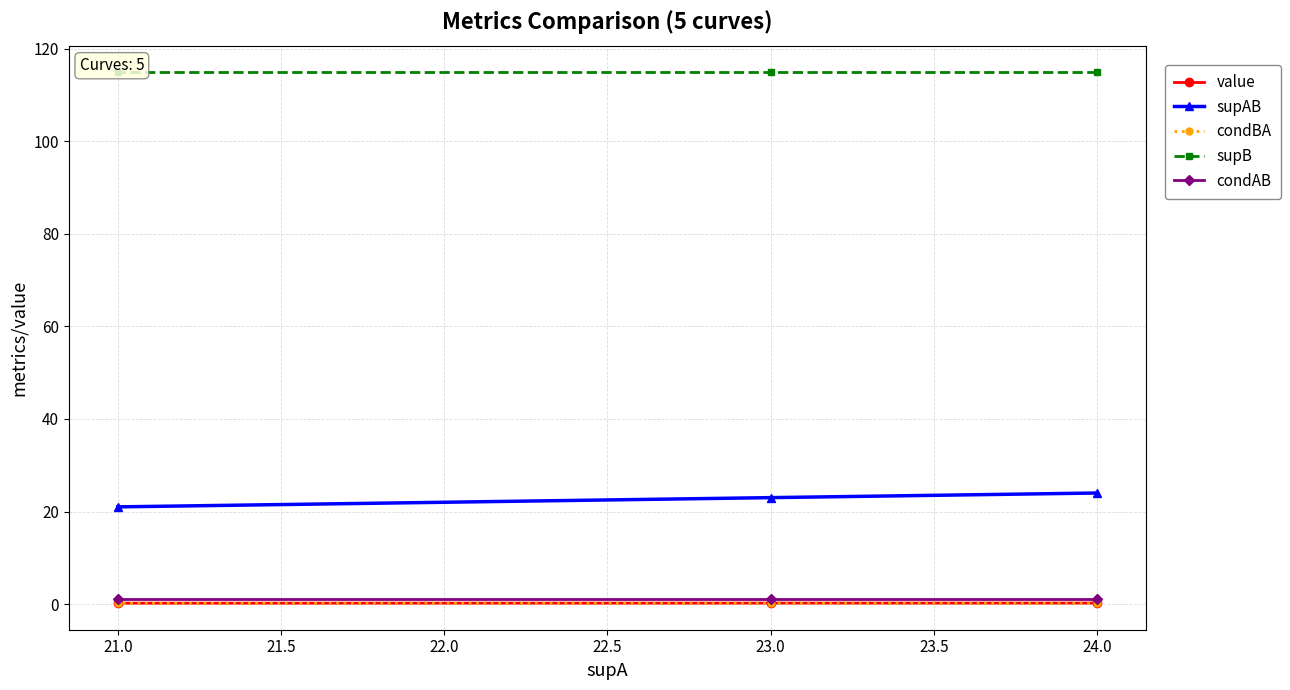

At how many categories does at least one series exceed 31?

3